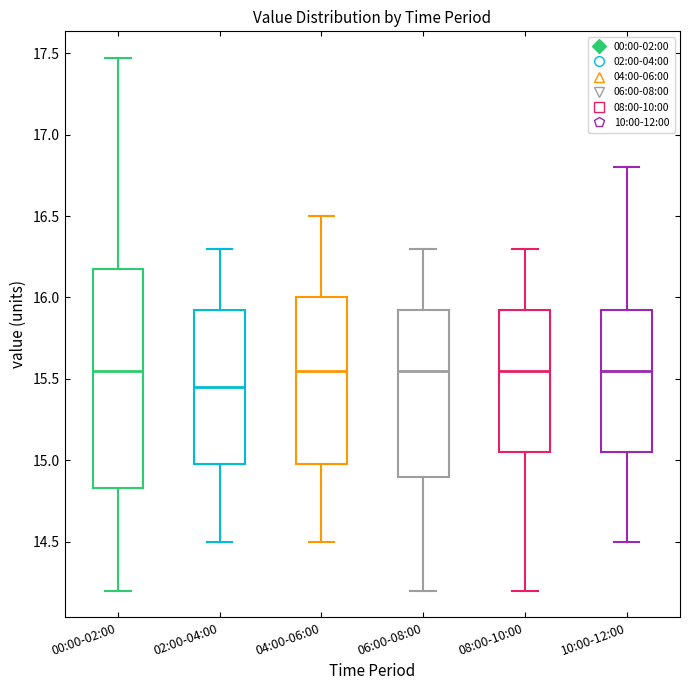

Reading left to right, transcribe this box plot: for each box, give where its median line is, the range the box spans, and where its two whiskers end, as read against the y-axis. The values are not printed on the chart, so give them approximately, as read against the axis.

00:00-02:00: median 15.55, box 14.85 to 16.20, whiskers 14.20 to 17.45
02:00-04:00: median 15.45, box 15.00 to 15.95, whiskers 14.50 to 16.30
04:00-06:00: median 15.55, box 15.00 to 16.00, whiskers 14.50 to 16.50
06:00-08:00: median 15.55, box 14.90 to 15.95, whiskers 14.20 to 16.30
08:00-10:00: median 15.55, box 15.05 to 15.95, whiskers 14.20 to 16.30
10:00-12:00: median 15.55, box 15.05 to 15.95, whiskers 14.50 to 16.80